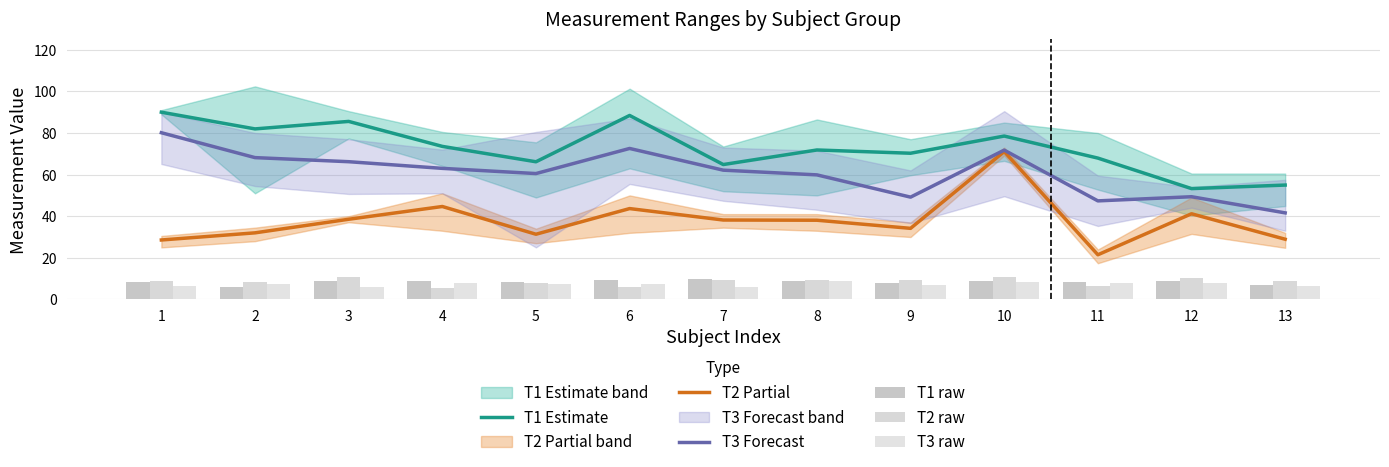

Between 4 and 11, which series saw the biggest shift?

T2 Partial